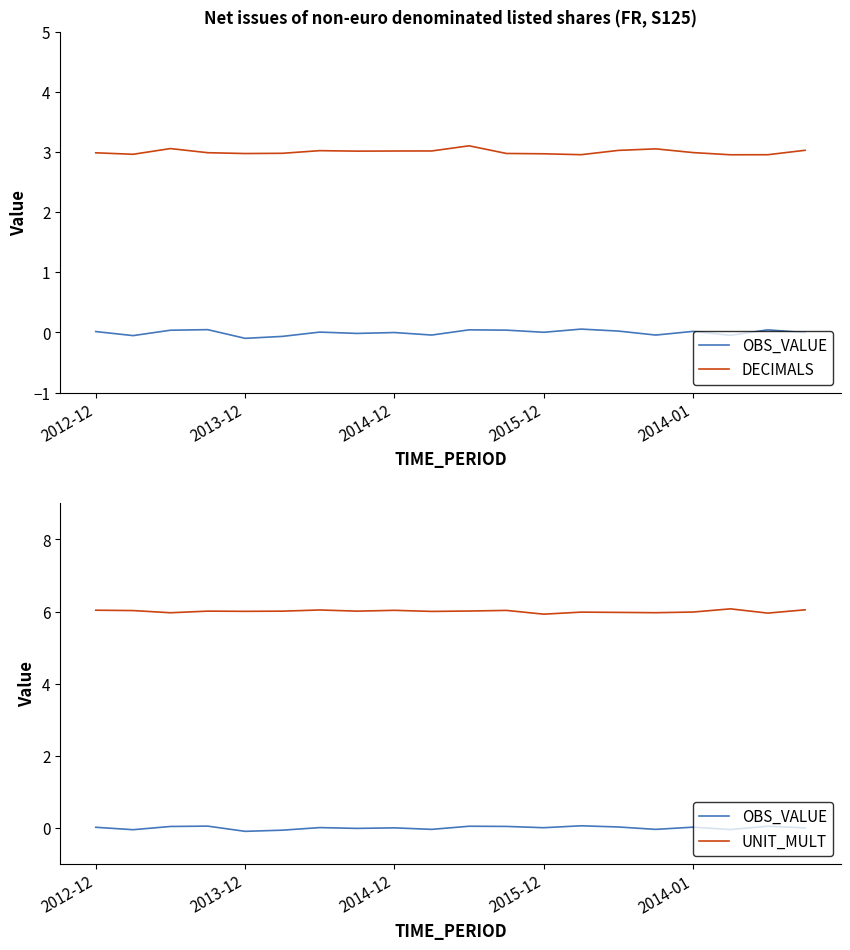

How many categories are shown in the chart?

20